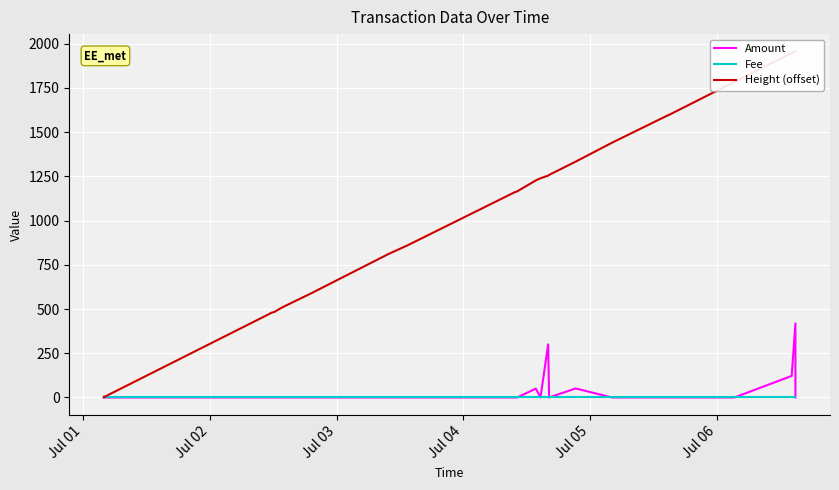

The Amount series shows 69.5 at 15. True or false?

False